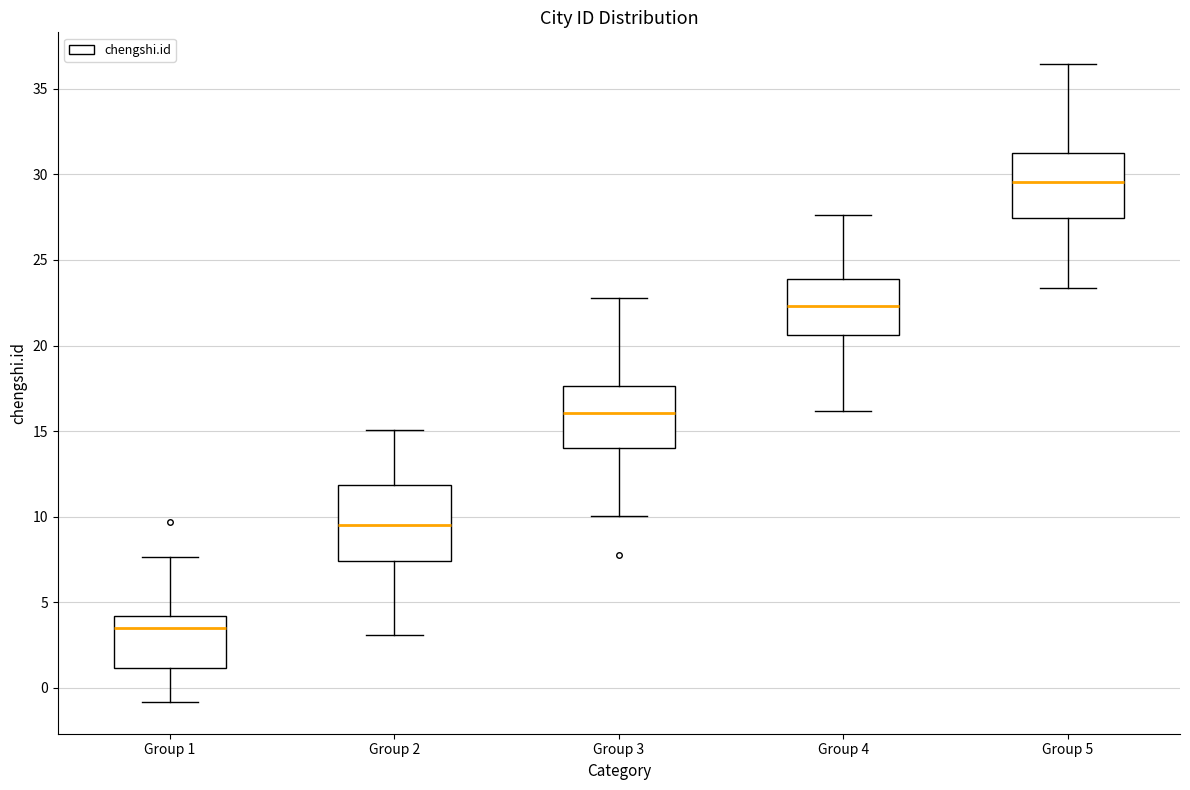

Reading left to right, transcribe this box plot: for each box, give where its median line is, the range the box spans, and where its two whiskers end, as read against the y-axis. The values are not printed on the chart, so give them approximately, as read against the axis.

Group 1: median 3.5, box 1.0 to 4.0, whiskers -1.0 to 7.5
Group 2: median 9.5, box 7.5 to 12.0, whiskers 3.0 to 15.0
Group 3: median 16.0, box 14.0 to 17.5, whiskers 10.0 to 23.0
Group 4: median 22.5, box 20.5 to 24.0, whiskers 16.0 to 27.5
Group 5: median 29.5, box 27.5 to 31.0, whiskers 23.5 to 36.5